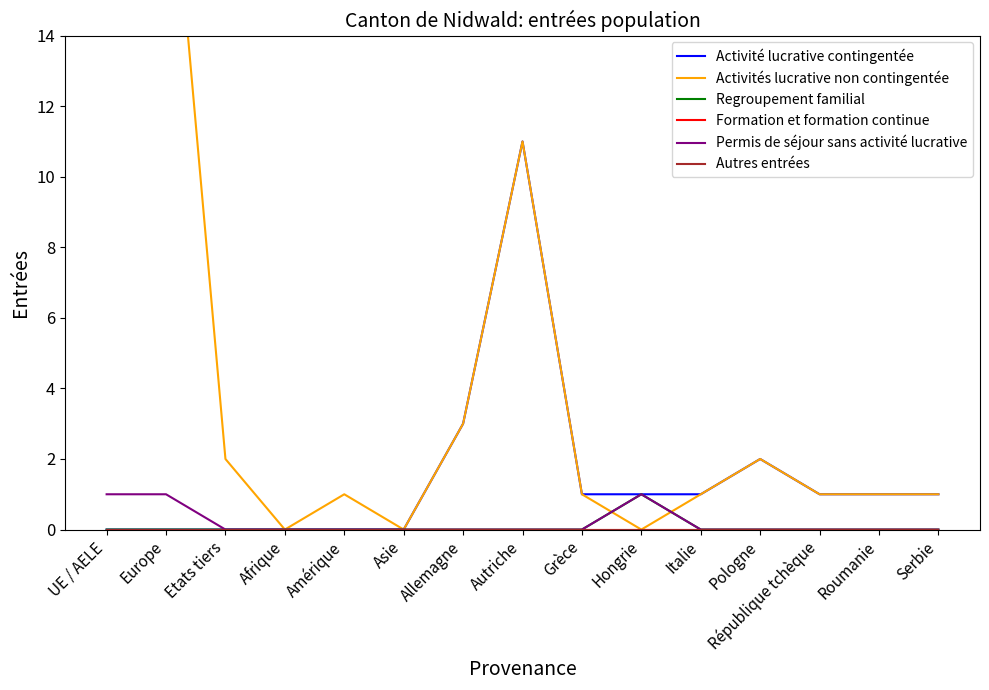

Is the value of Activité lucrative contingentée at Afrique greater than the value of Activités lucrative non contingentée at Etats tiers?

No